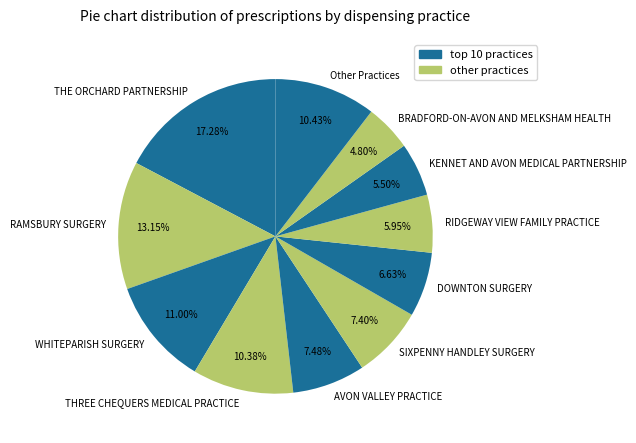

How many slices are in this pie chart?

11